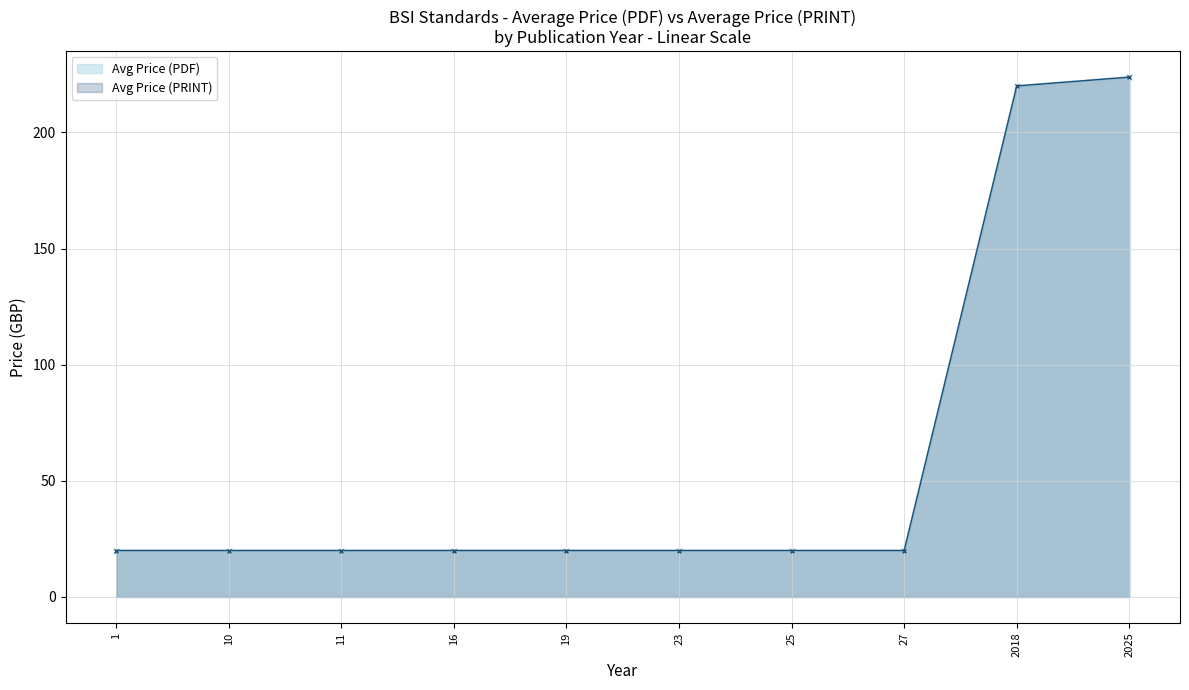

What is the sum of all Avg Price (PDF) values?

681.3